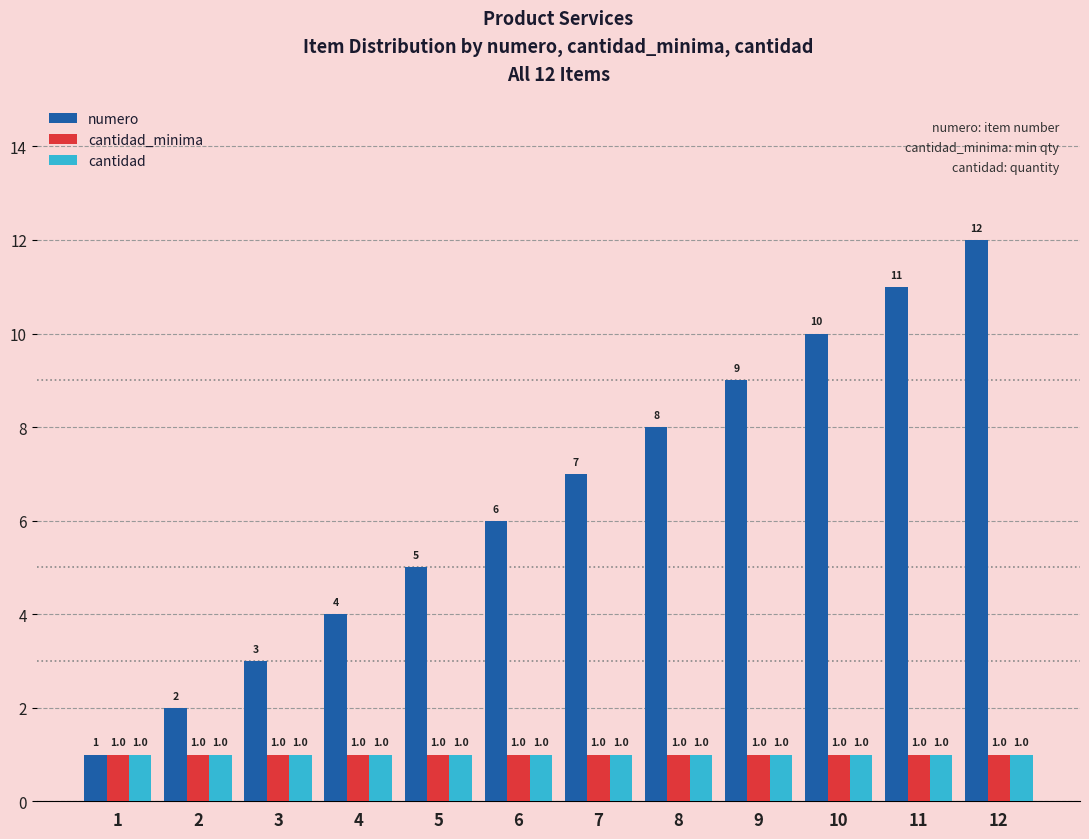

Reading right to left, what are all the values shown in this chart?

numero: 12=12	11=11	10=10	9=9	8=8	7=7	6=6	5=5	4=4	3=3	2=2	1=1
cantidad_minima: 12=1	11=1	10=1	9=1	8=1	7=1	6=1	5=1	4=1	3=1	2=1	1=1
cantidad: 12=1	11=1	10=1	9=1	8=1	7=1	6=1	5=1	4=1	3=1	2=1	1=1